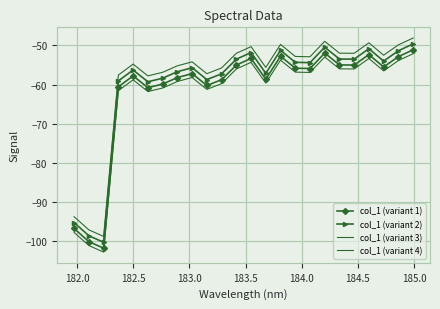

Rank the series by their average value, from lowest to highest.

col_1 (variant 4), col_1 (variant 1), col_1 (variant 2), col_1 (variant 3)